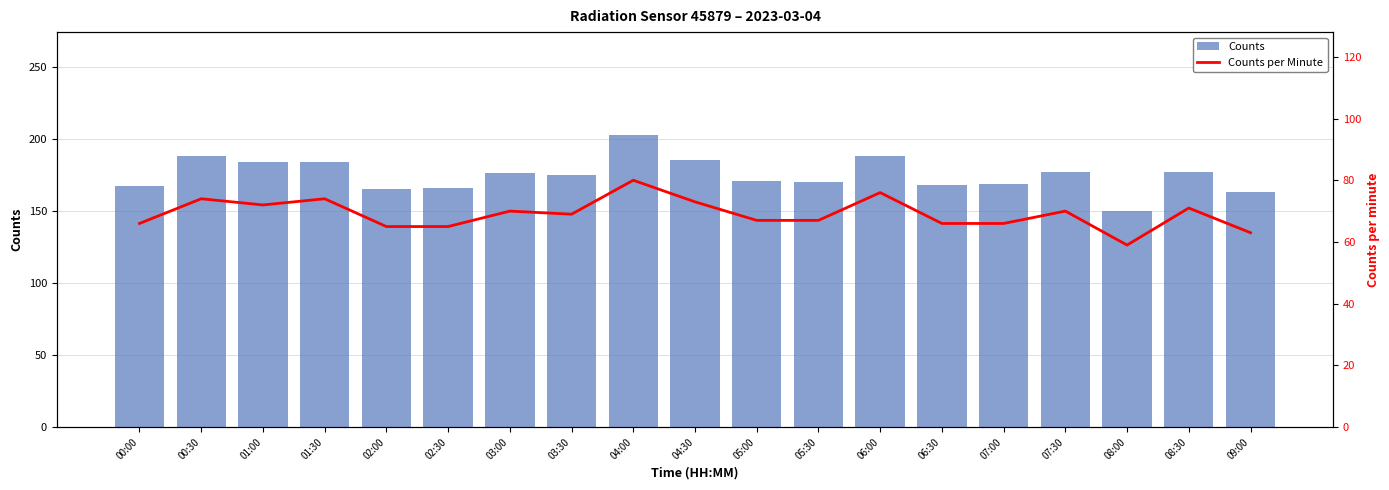

How many values in the Counts per Minute series exceed 69?

9